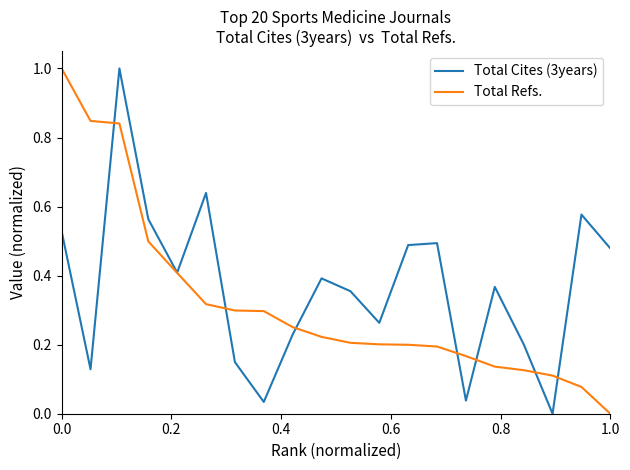

Which series has the largest total across all categories?

Total Cites (3years)